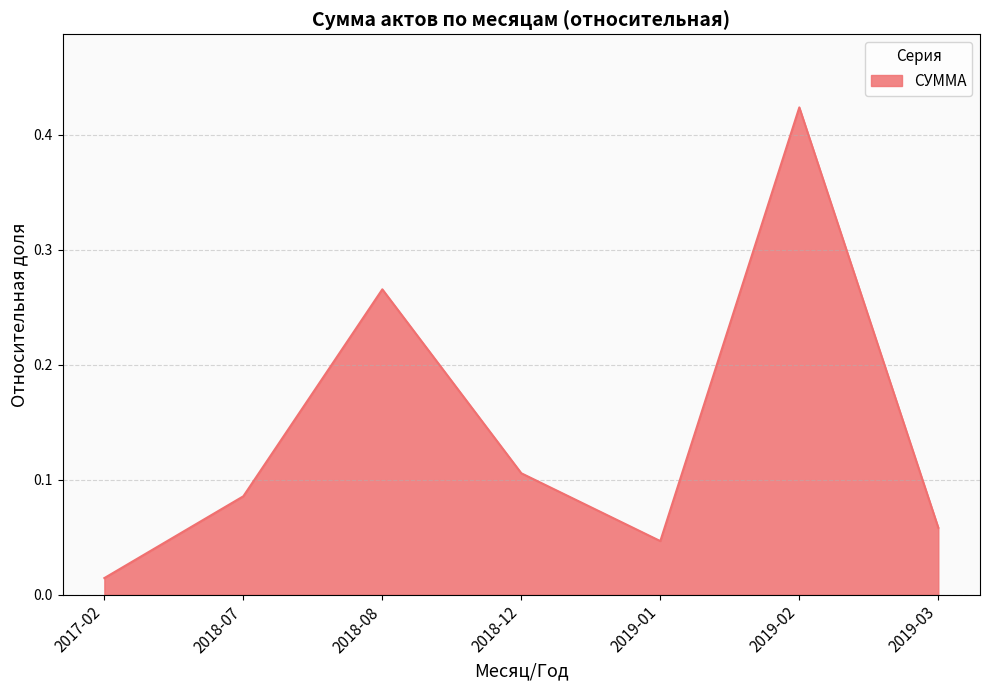

What is the sum of all values?

1.0